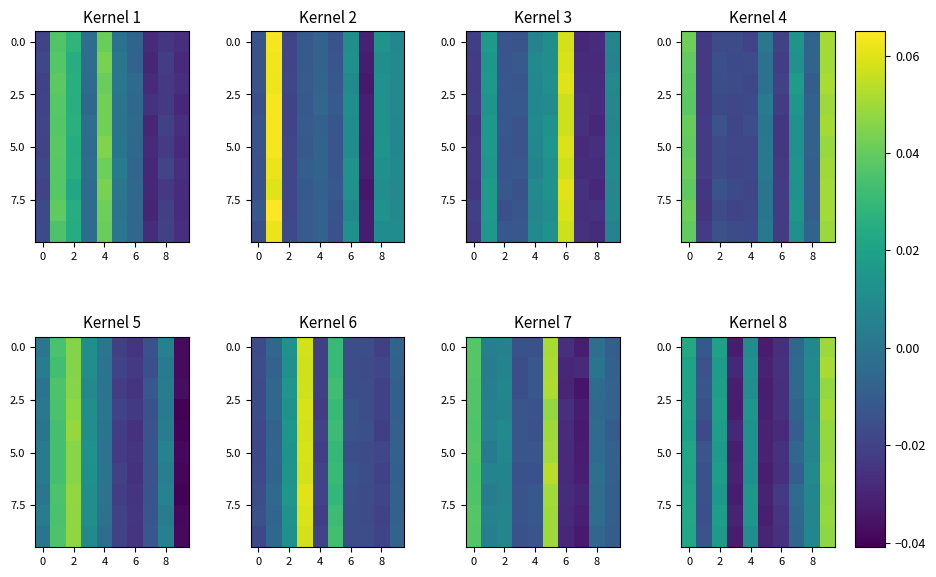

Is it true that row_8 equals -0.0 at 6?

True